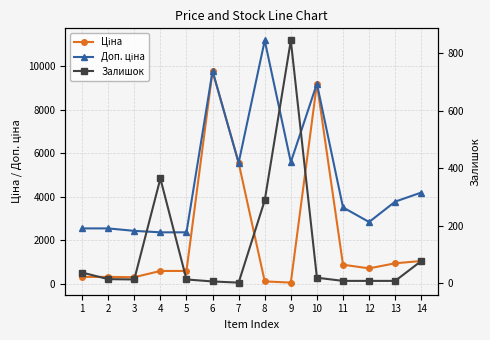

Where does the Ціна series first go above 709?

6